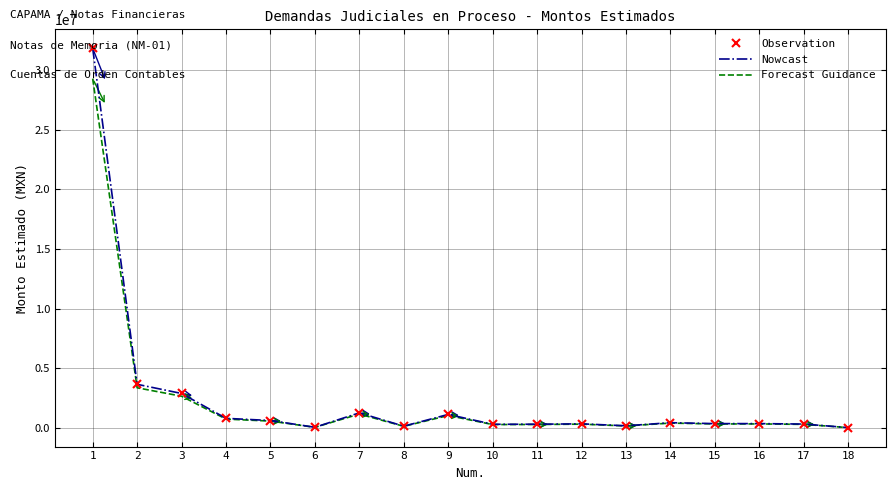

Between 1 and 6, which series saw the biggest shift?

Observation